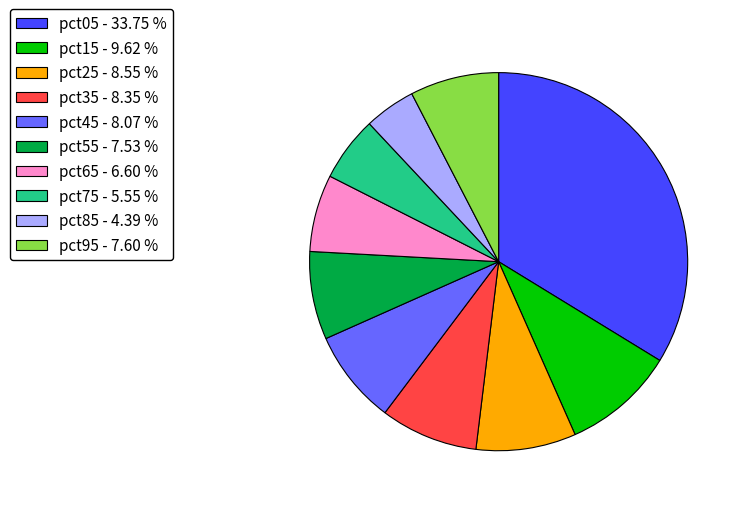

How many slices are in this pie chart?

10